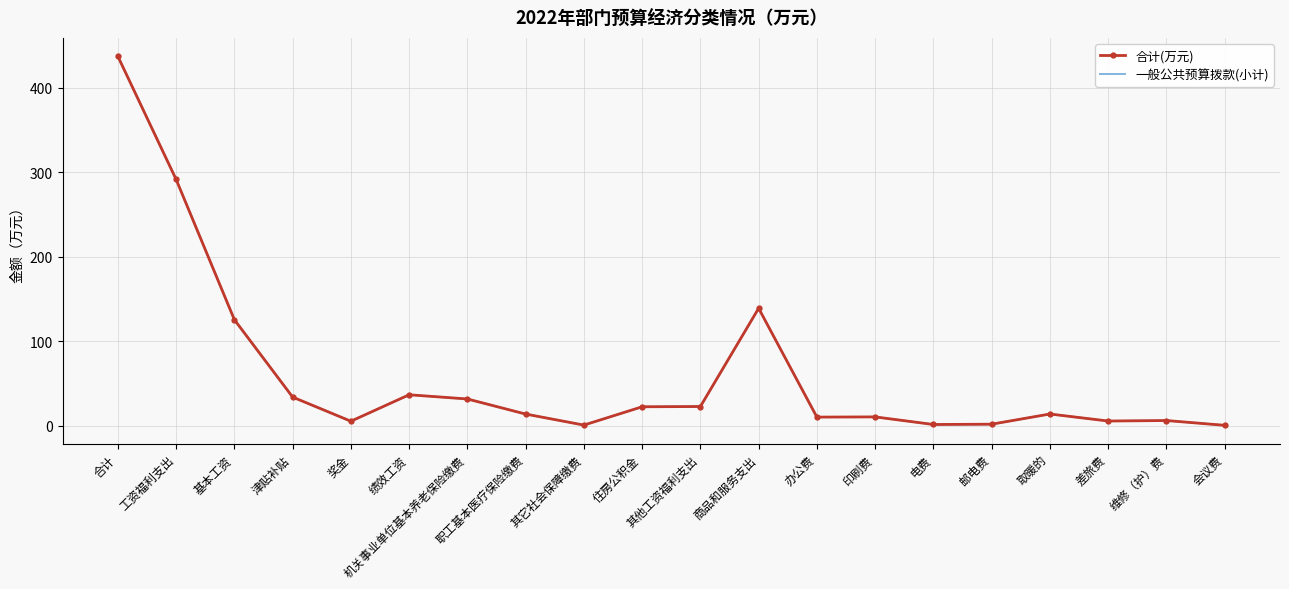

At which label does 一般公共预算拨款(小计) first exceed 13?

合计